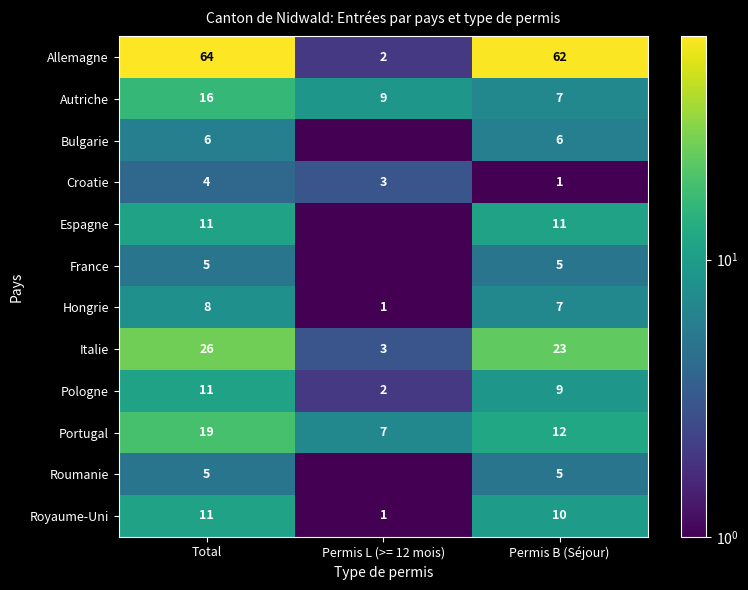

Between Total and Permis B (Séjour), which series saw the biggest shift?

Autriche